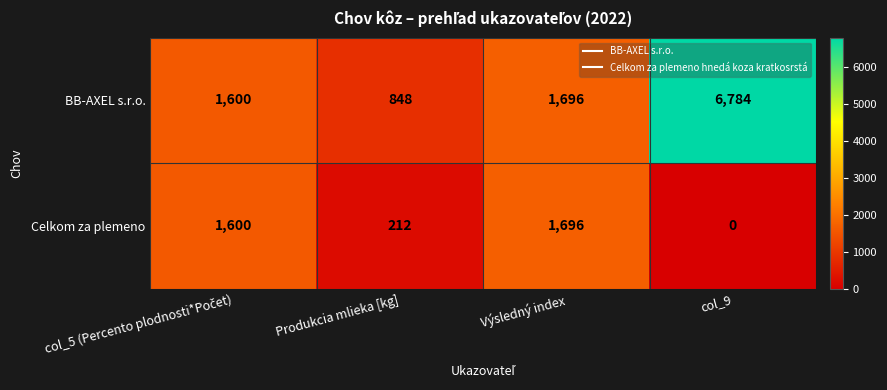

True or false: Celkom za plemeno has a value of 1696 at Výsledný index.

True